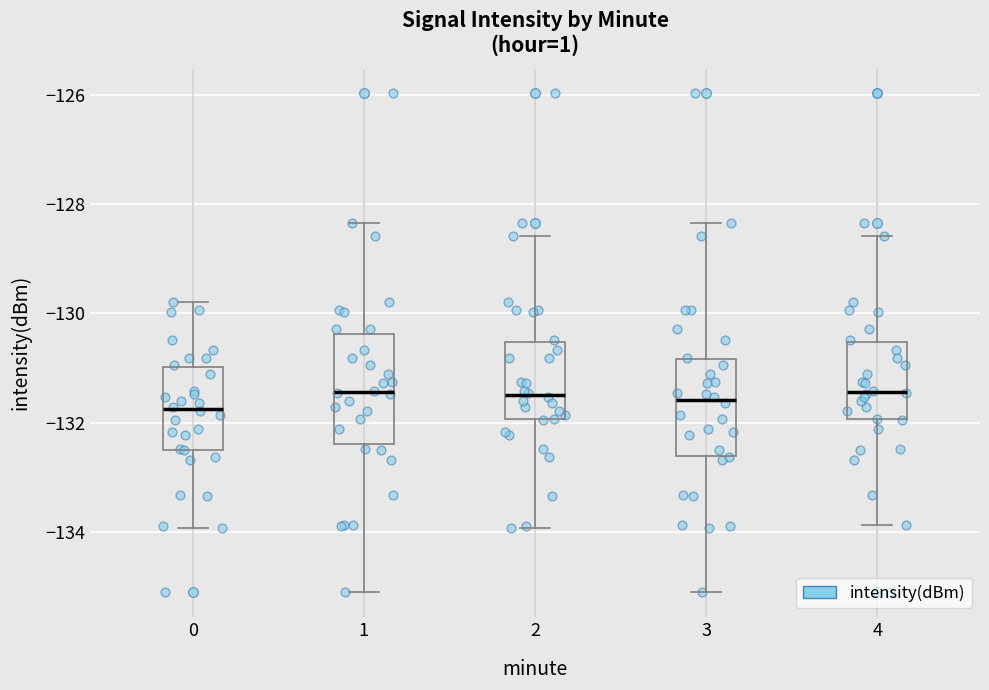

Reading left to right, read every box against the y-axis: the position of its median line, the range the box covers, and the ends of its whiskers. The values are not printed on the chart, so give them approximately, as read against the axis.

0: median -131.8, box -132.4 to -131.0, whiskers -134.0 to -129.8
1: median -131.4, box -132.4 to -130.4, whiskers -135.0 to -128.4
2: median -131.4, box -132.0 to -130.6, whiskers -134.0 to -128.6
3: median -131.6, box -132.6 to -130.8, whiskers -135.0 to -128.4
4: median -131.4, box -132.0 to -130.6, whiskers -133.8 to -128.6